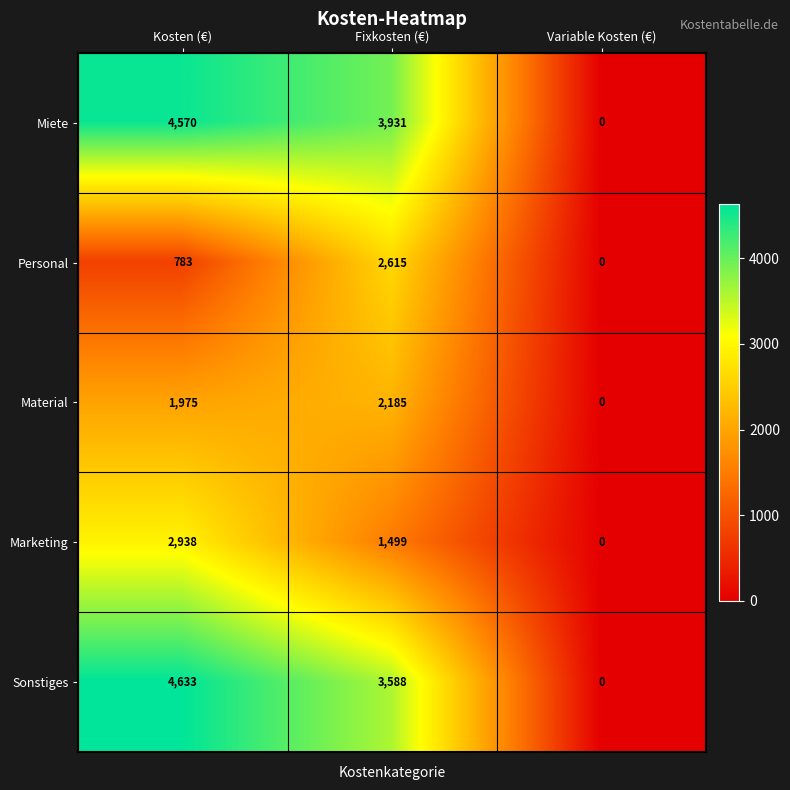

How many Personal values are between 0 and 2615?

3